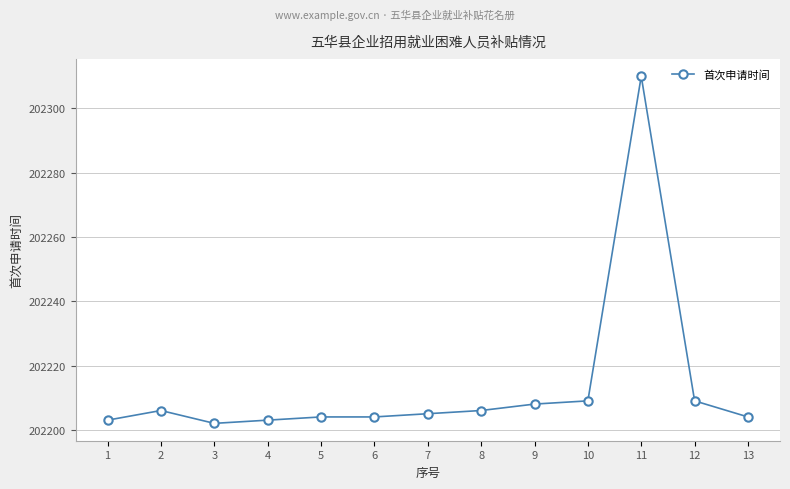

What is the average value?

202213